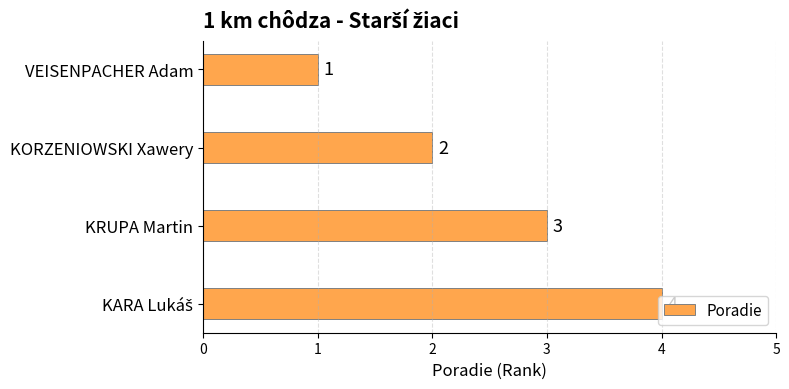

What is the difference between the maximum and minimum values?

3